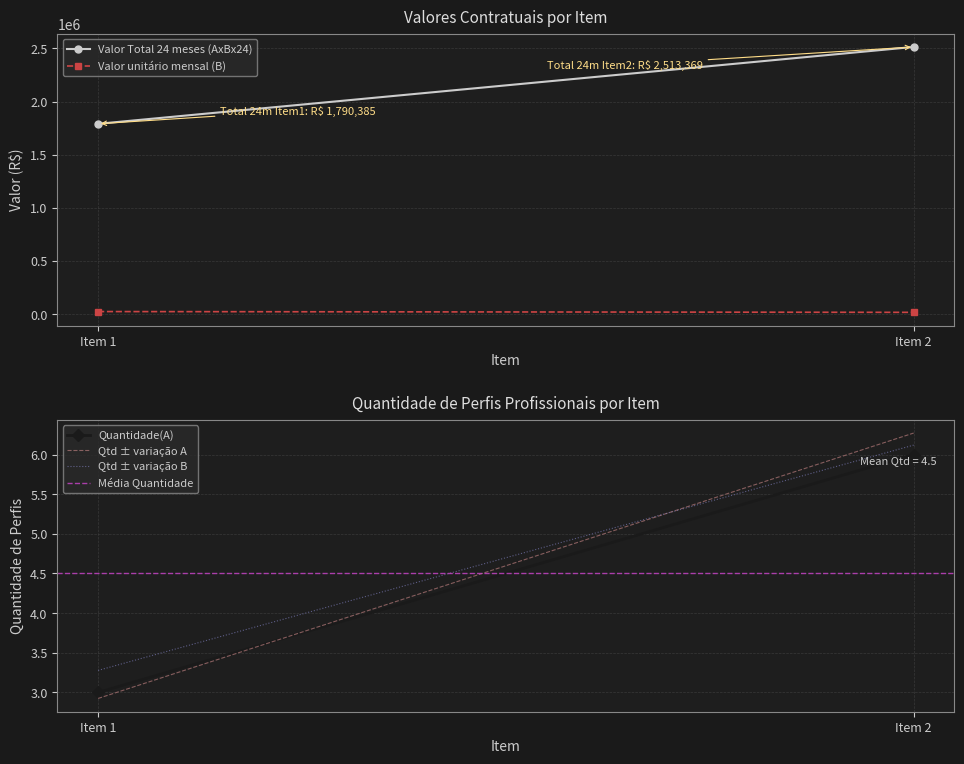

Which series has the largest range (max minus min)?

Valor Total 24 meses (AxBx24)